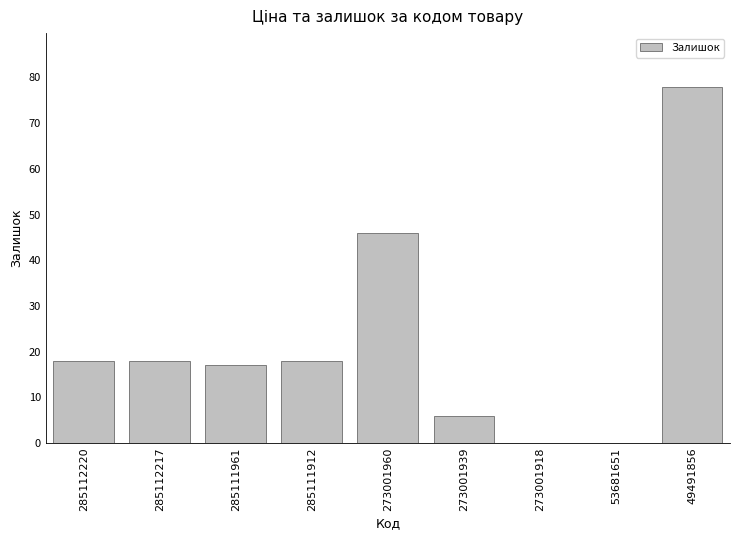

Which has a higher value, 273001960 or 273001939?

273001960